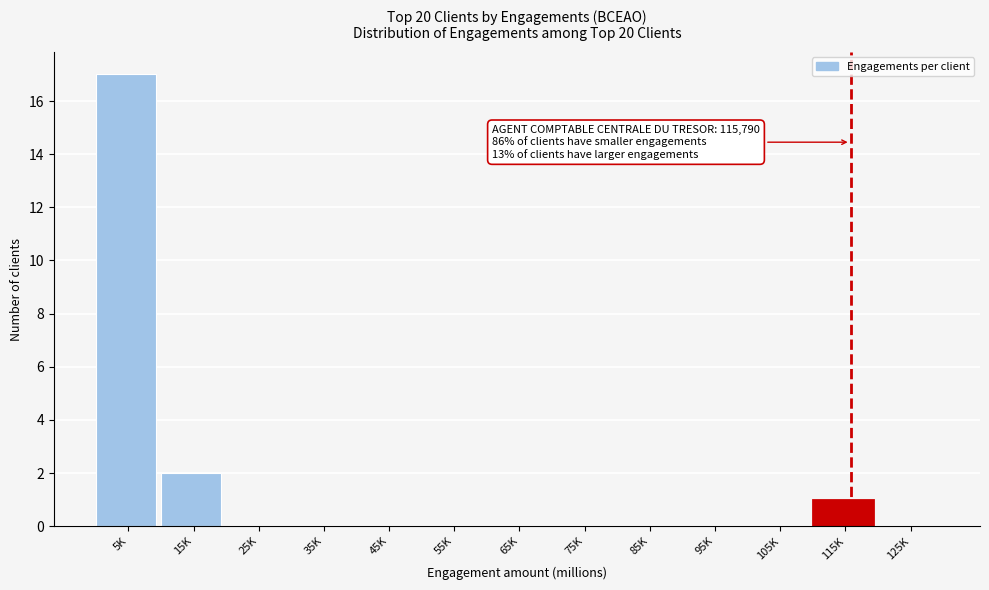

Reading left to right, extract all data points from this chart.

5K=17	15K=2	25K=0	35K=0	45K=0	55K=0	65K=0	75K=0	85K=0	95K=0	105K=0	115K=1	125K=0